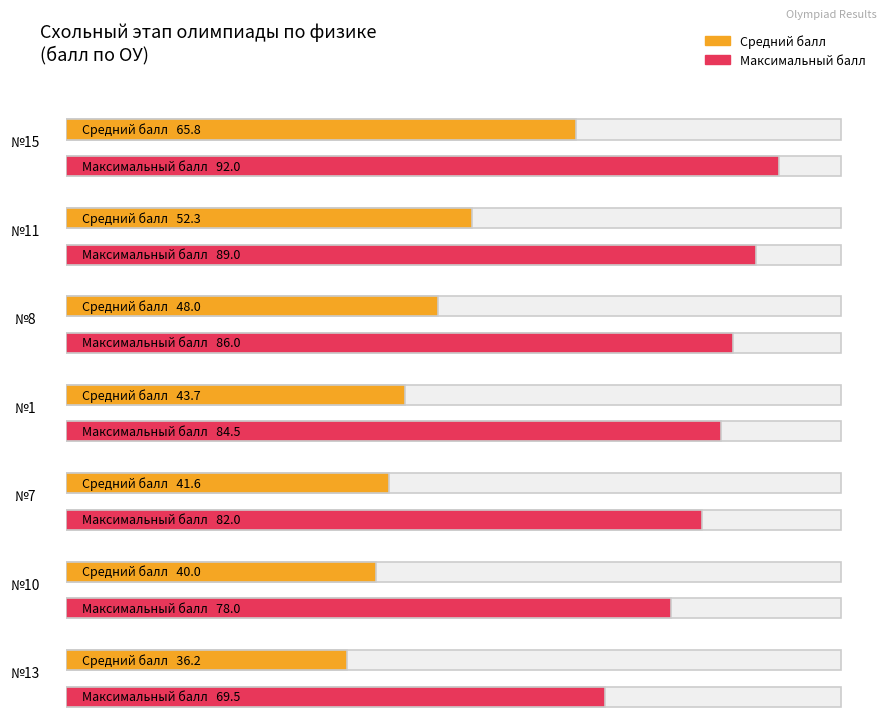

Between №10 and №1, which is larger?

№1